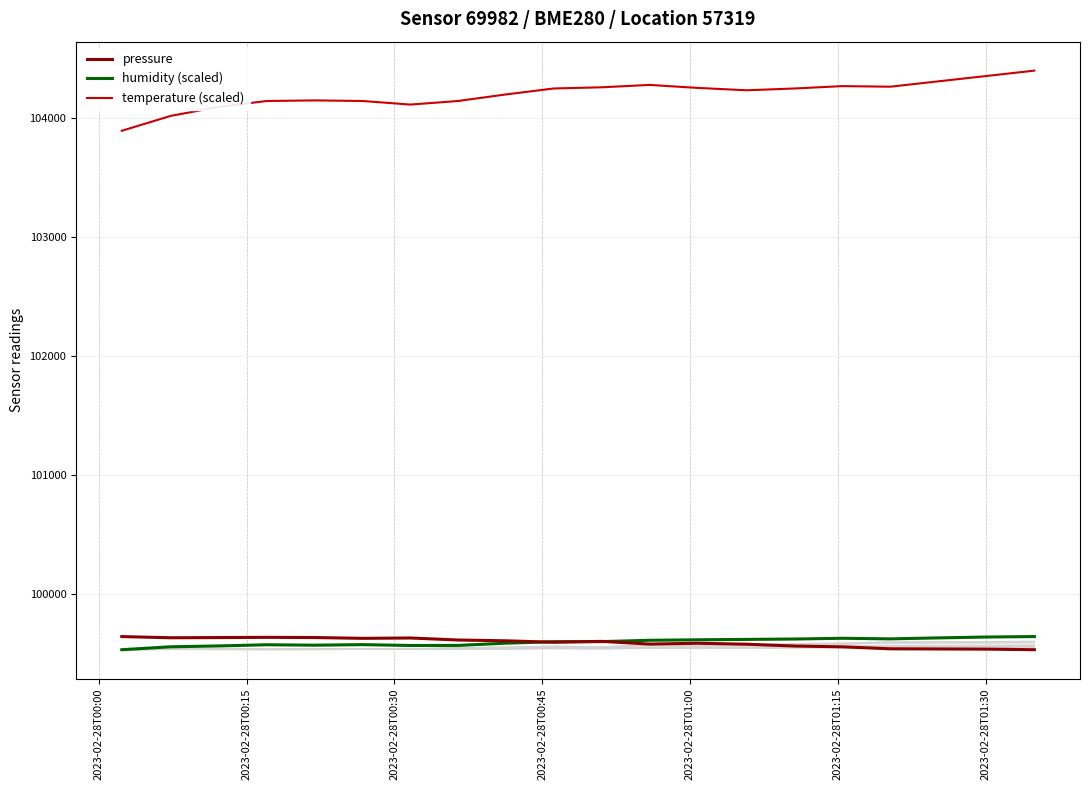

At how many categories does at least one series exceed 100126?

20